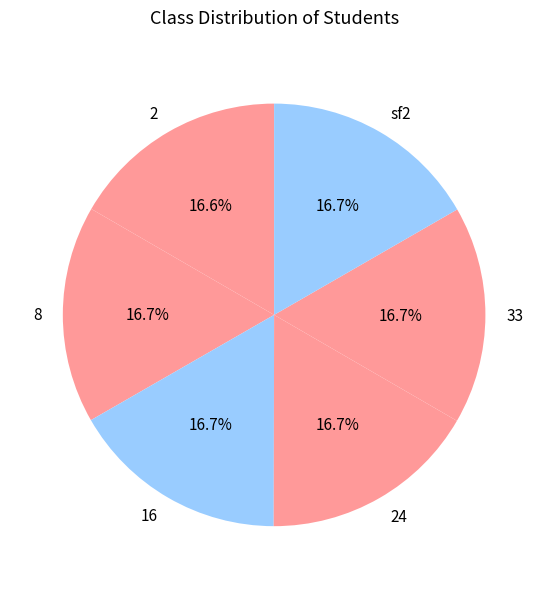

Is it true that 16 is 17% of the pie?

True